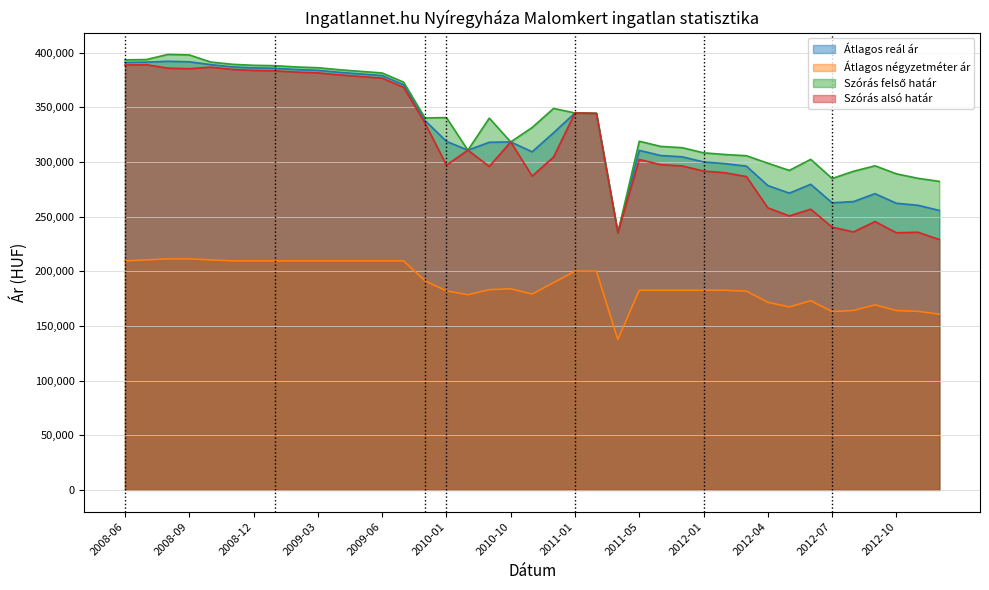

How many lines are shown in the chart?

4